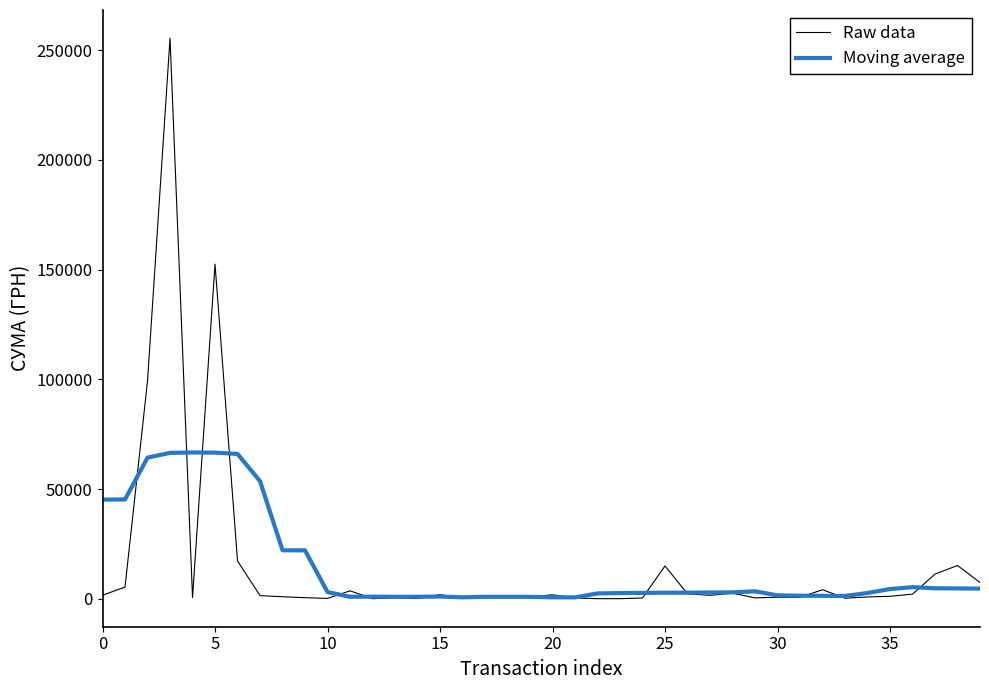

Which series has the widest spread of values?

Raw data